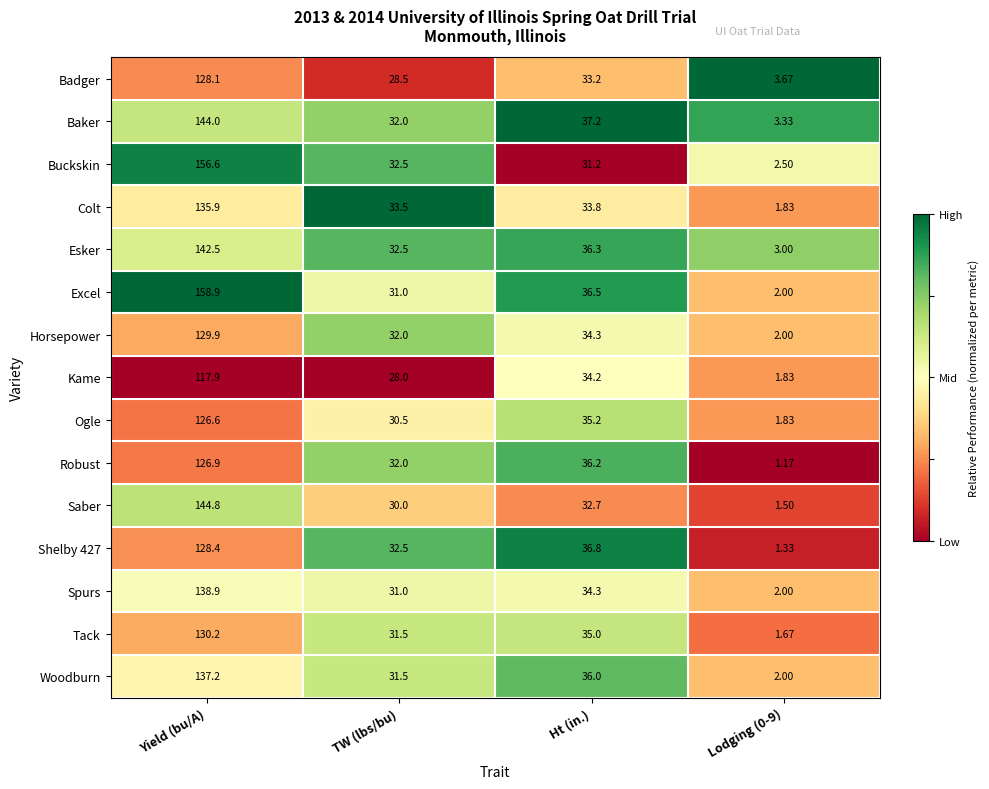

How many categories are shown in the chart?

4